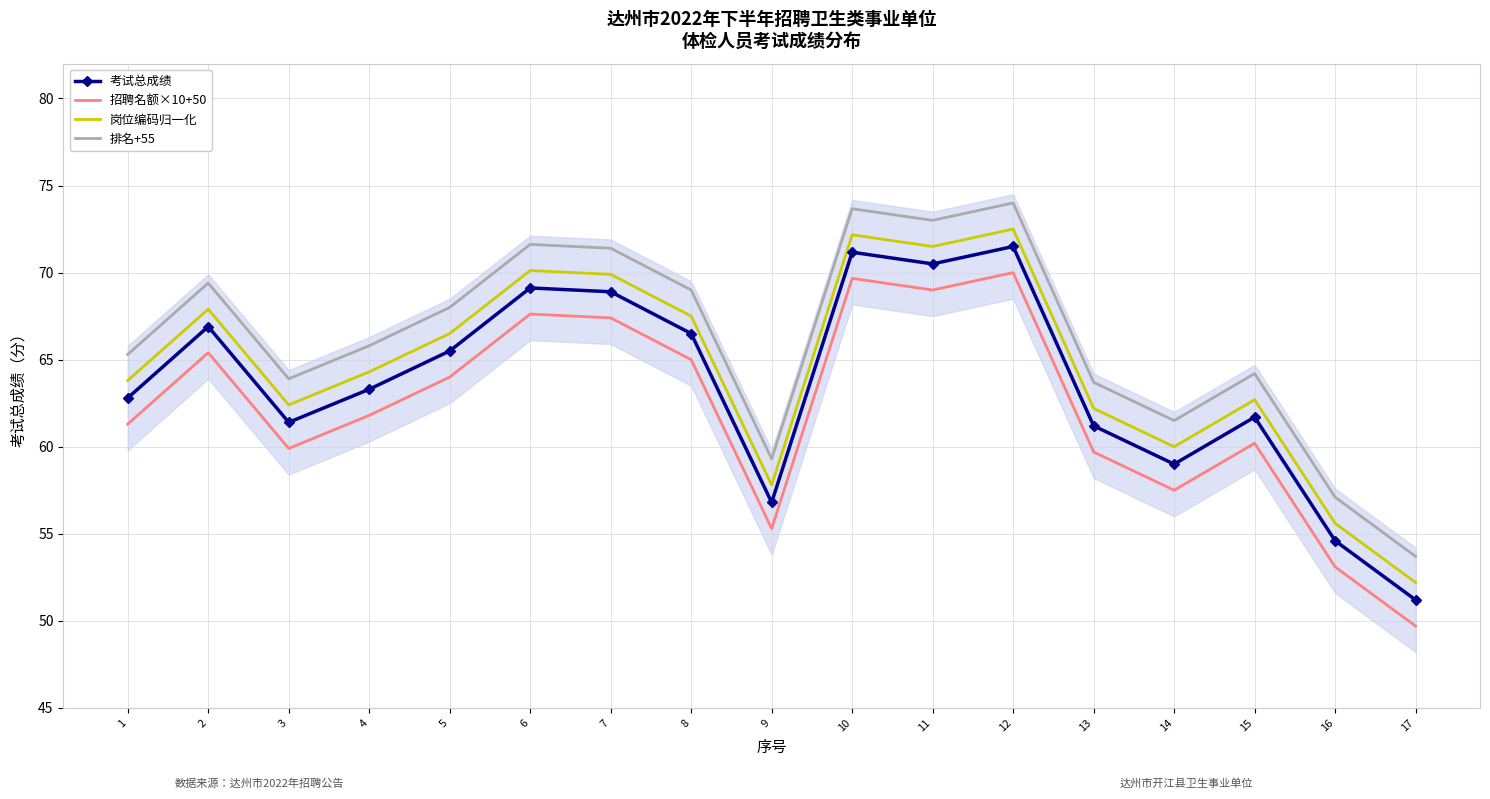

Which category has the highest value in the 考试总成绩 series?

12